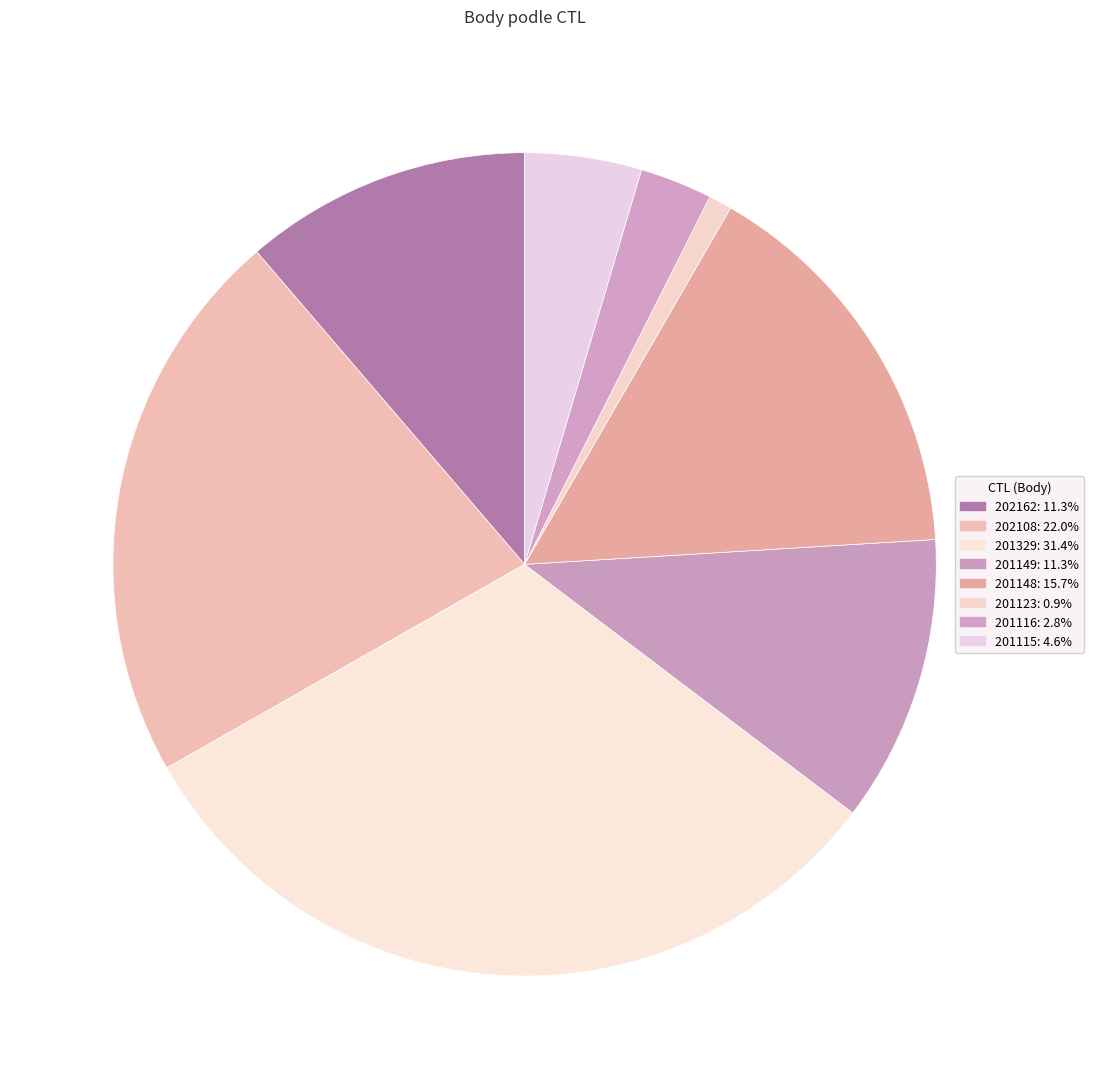

Between 201329 and 201148, which is larger?

201329